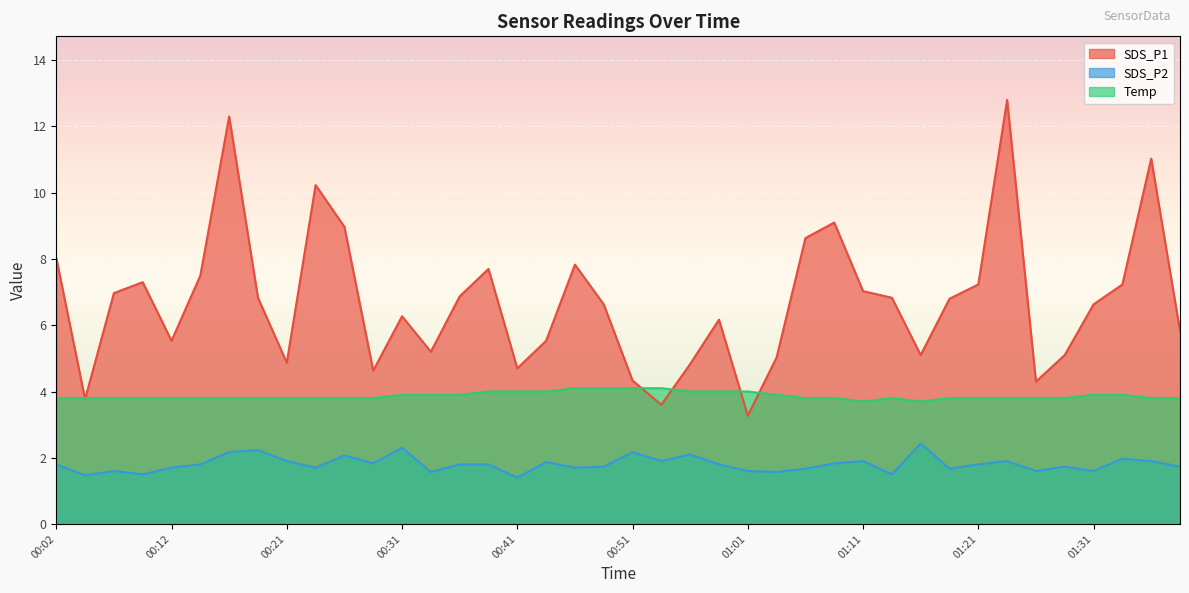

What is the average value of the Temp series?

3.9